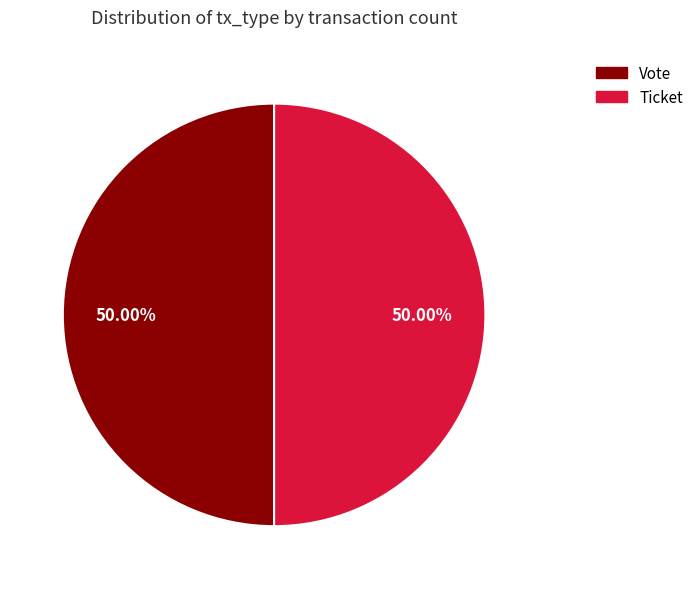

How many slices are in this pie chart?

2